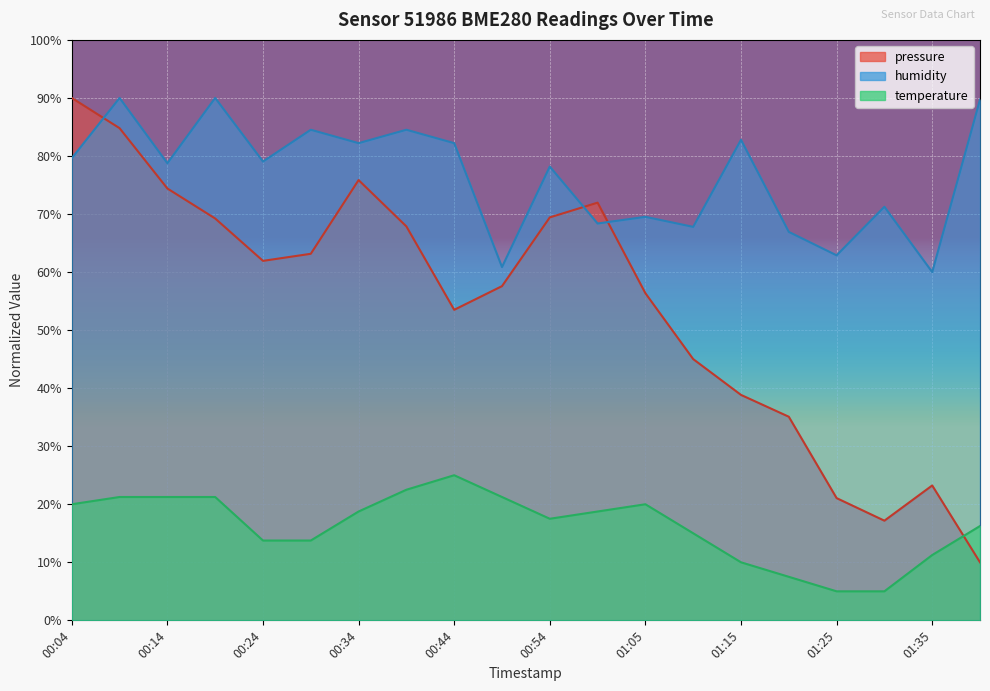

Reading left to right, list all the values displayed in this chart.

pressure: 90.0	84.8	74.4	69.2	61.9	63.1	75.8	67.9	53.5	57.6	69.4	72.0	56.4	45.0	38.8	35.1	21.1	17.2	23.2	10.0
humidity: 79.6	90.0	78.7	90.0	79.0	84.5	82.2	84.5	82.2	60.9	78.2	68.4	69.5	67.8	82.8	66.9	62.9	71.3	60.0	89.7
temperature: 20.0	21.2	21.2	21.2	13.7	13.7	18.8	22.5	25.0	21.2	17.5	18.8	20.0	15.0	10.0	7.5	5.0	5.0	11.2	16.2